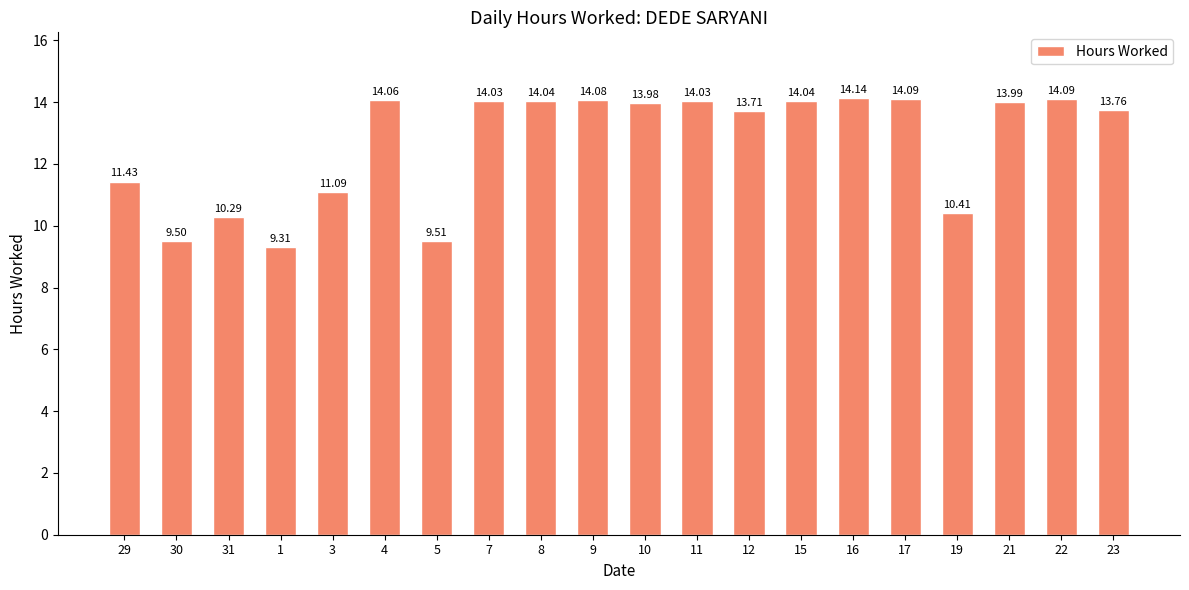

The value at 29 is 20.0. True or false?

False